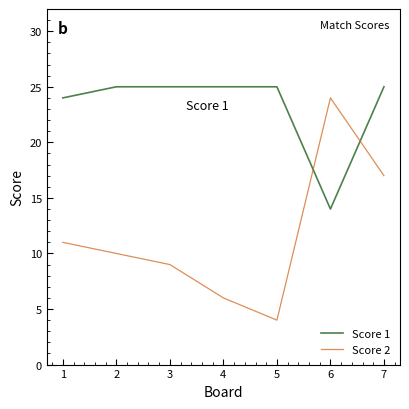

Which series has the largest total across all categories?

Score 1